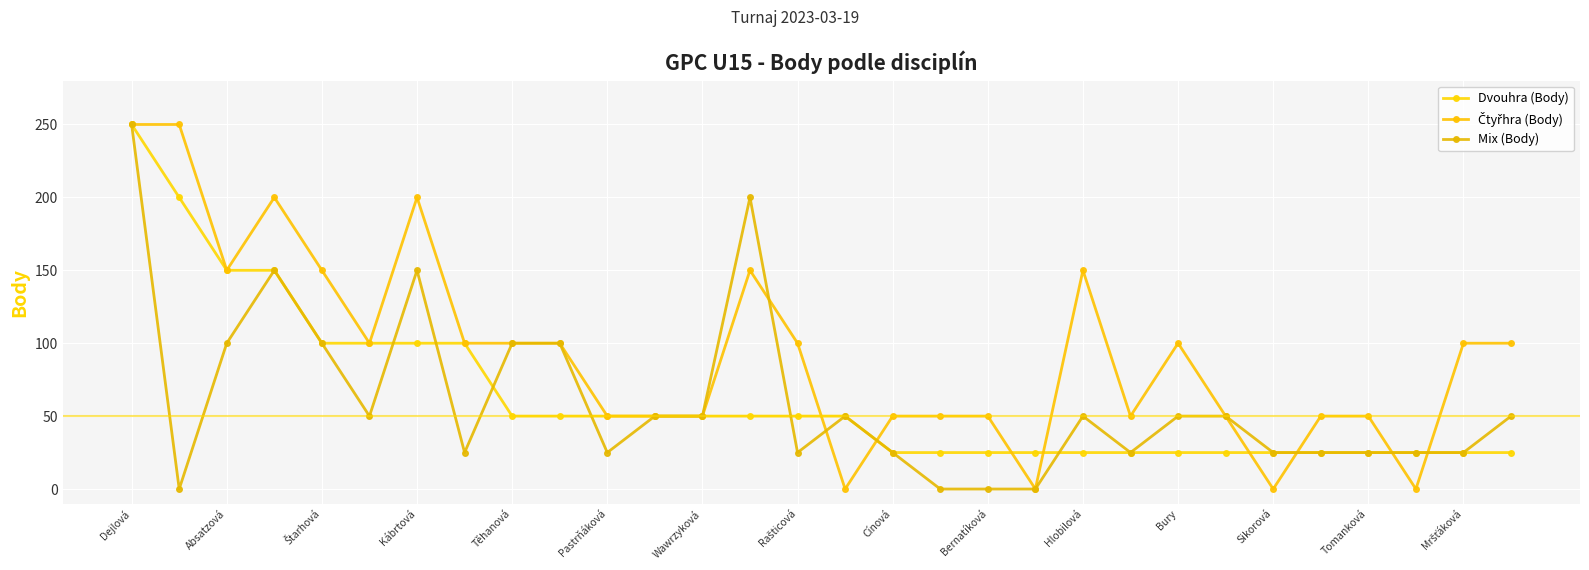

What is the average value of the Čtyřhra (Body) series?

93